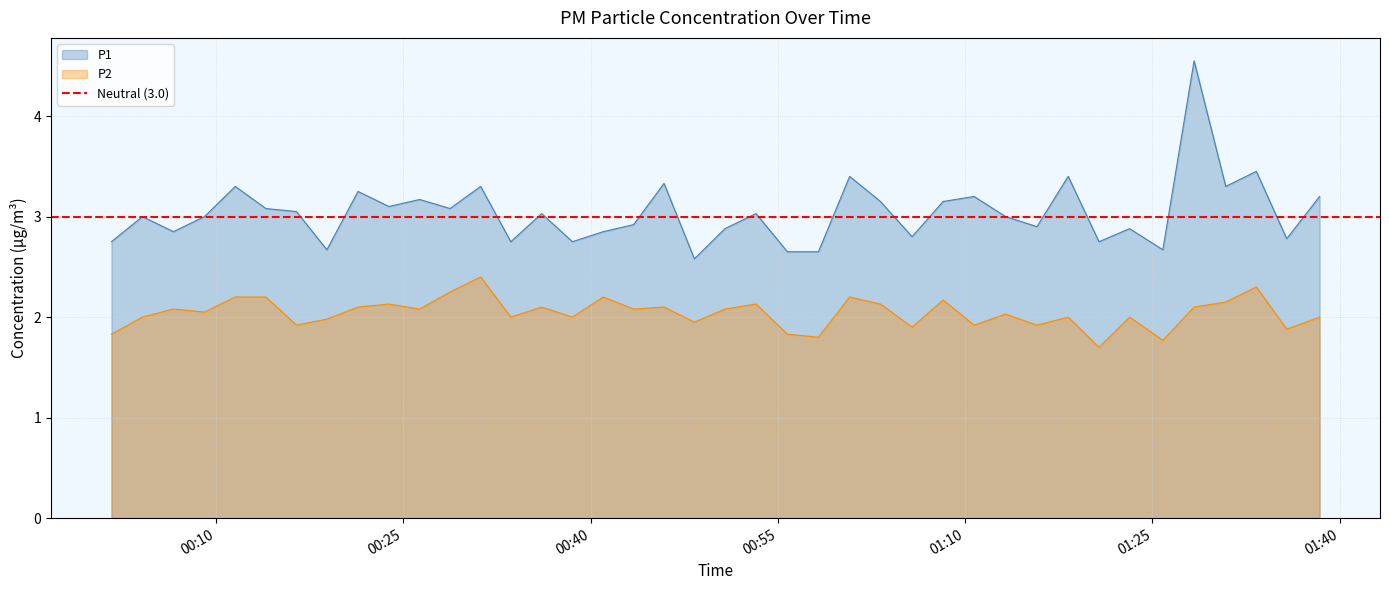

True or false: P2 and P1 cross at least once.

False